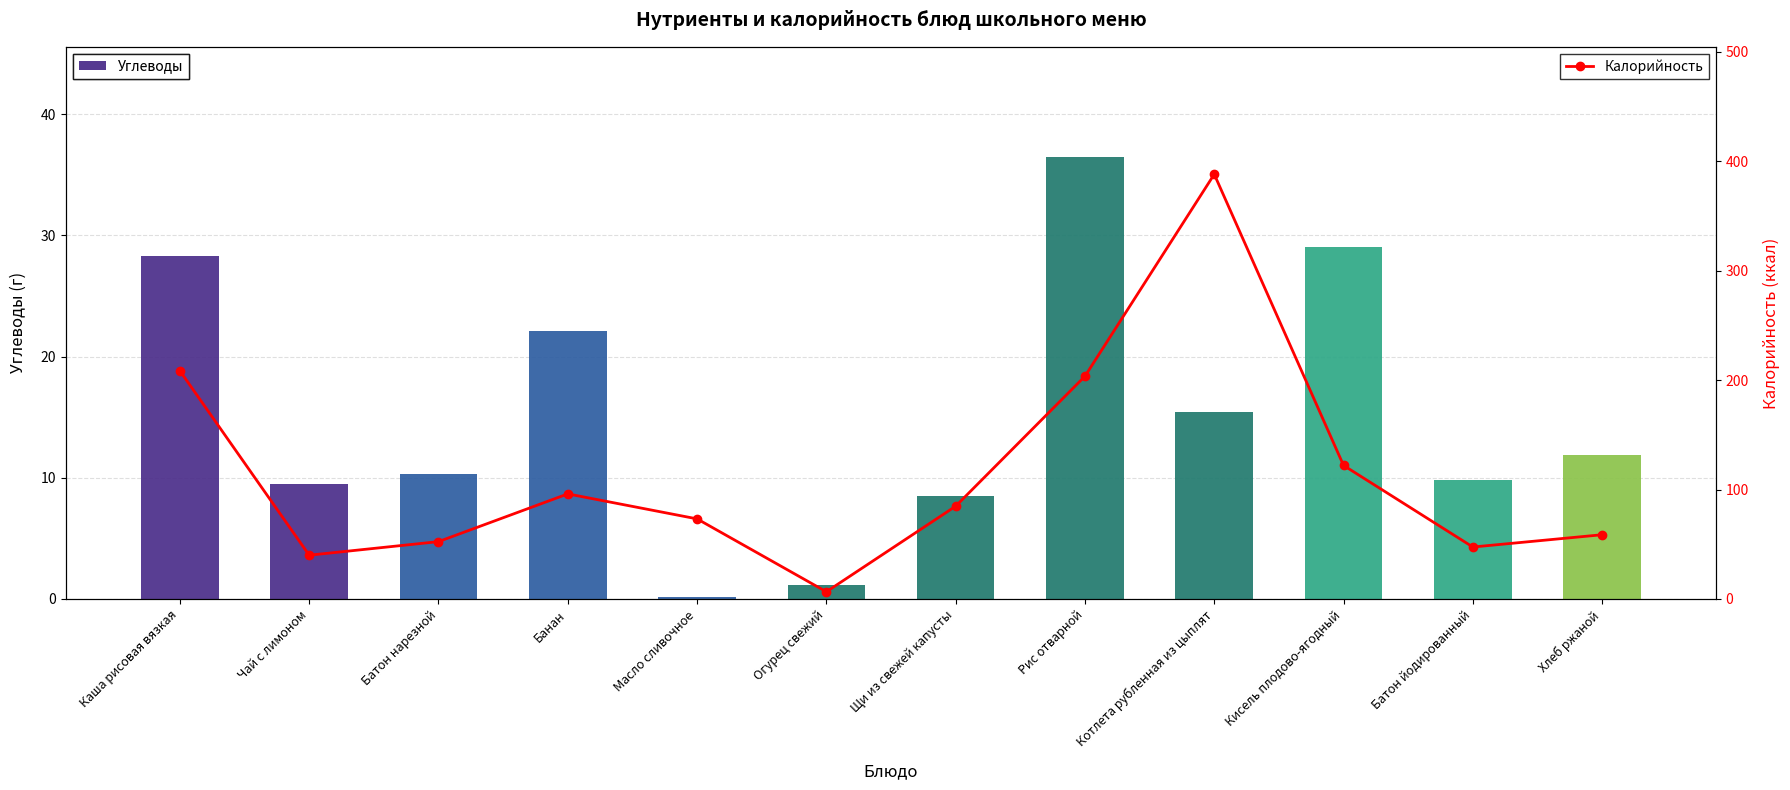

What is the difference between the maximum and minimum values in the Углеводы series?

36.3